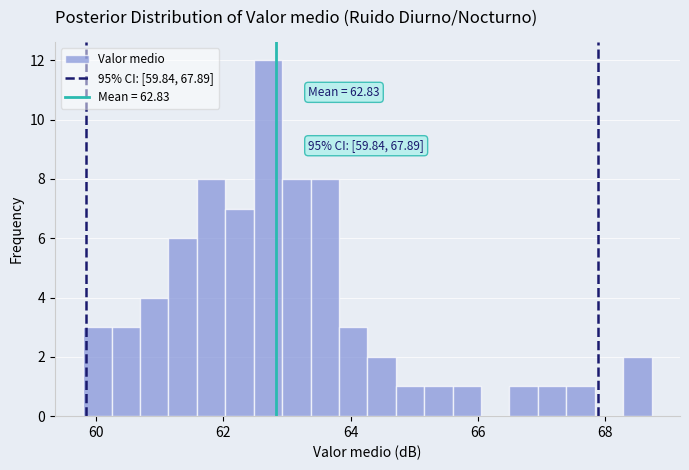

Around what value on the x-axis is the tallest bar? Give the approximate position of its centre, as read against the axis.

62.8